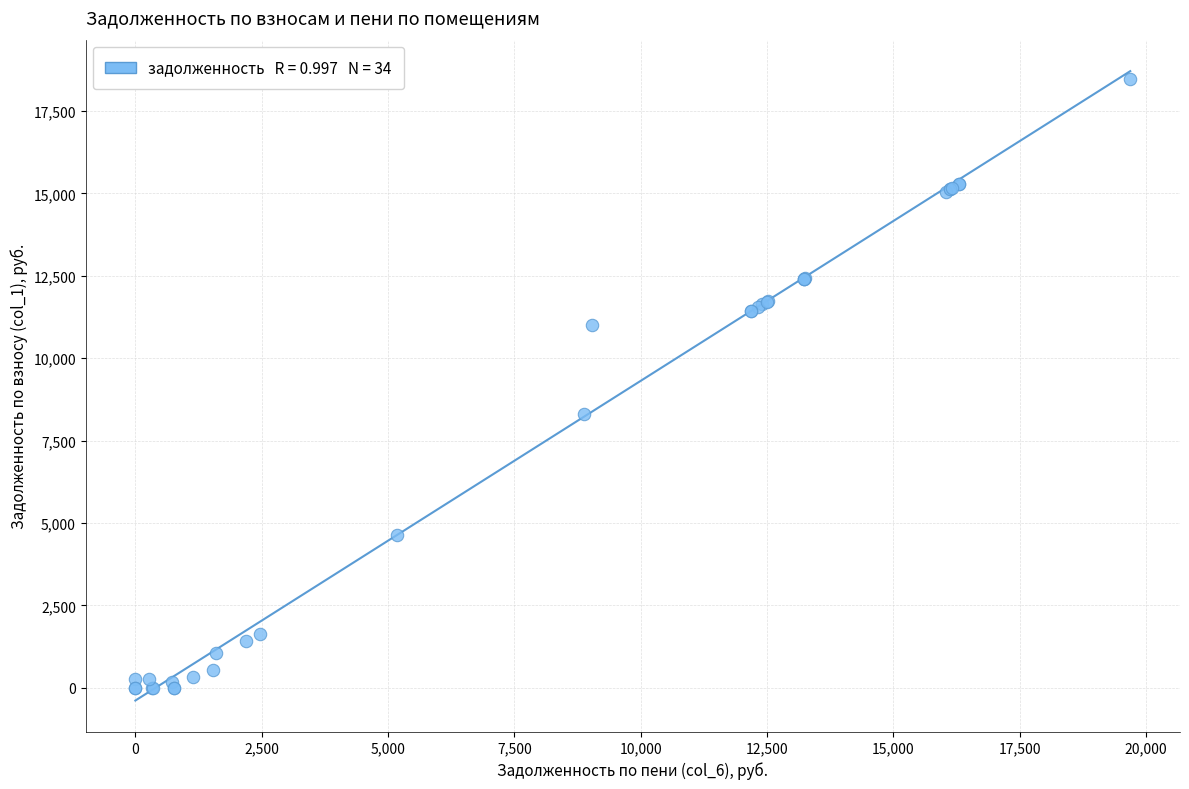

What Y value in the scatter plot is closest to 9231?

8320.3